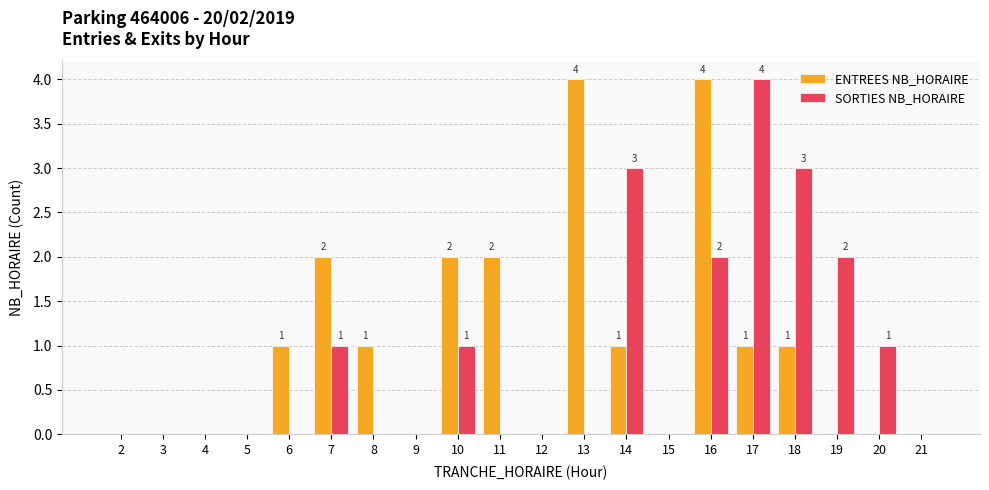

The SORTIES NB_HORAIRE series shows 2 at 19. True or false?

True